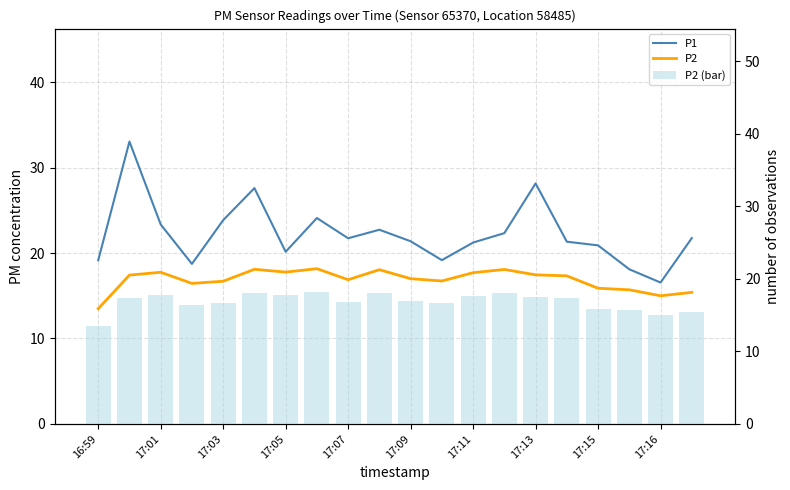

How many categories are shown in the chart?

20